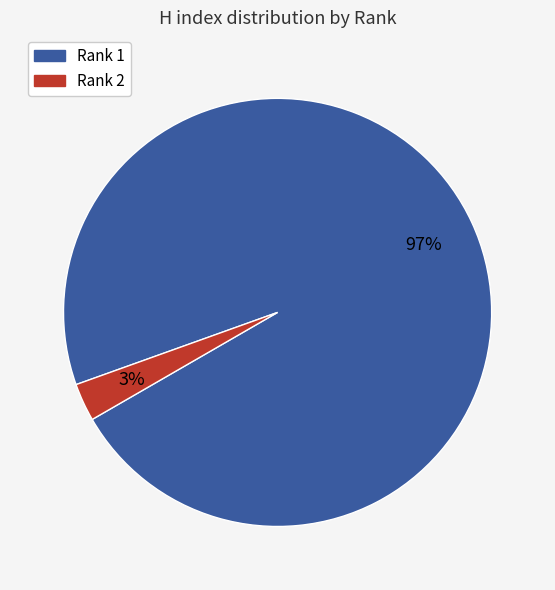

Does Rank 1 account for over 50% of the chart?

Yes